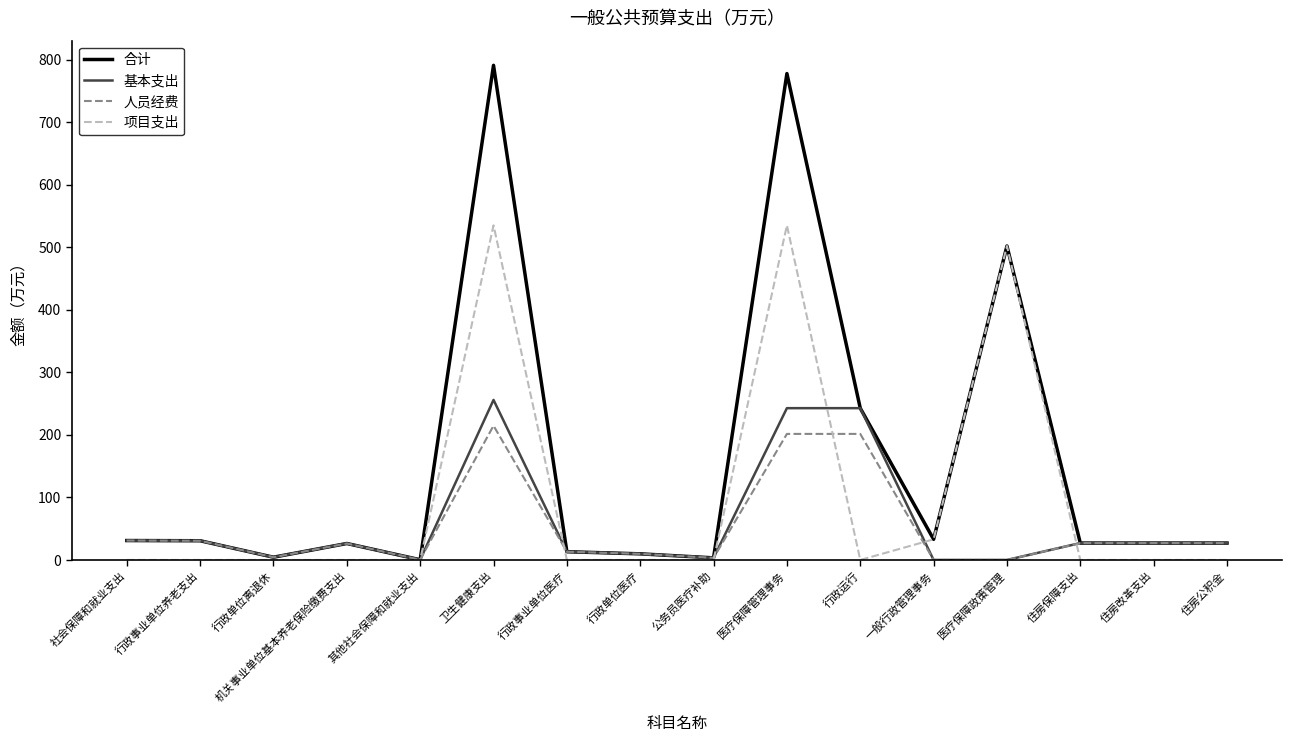

Does the chart display data point markers on the line(s)?

No